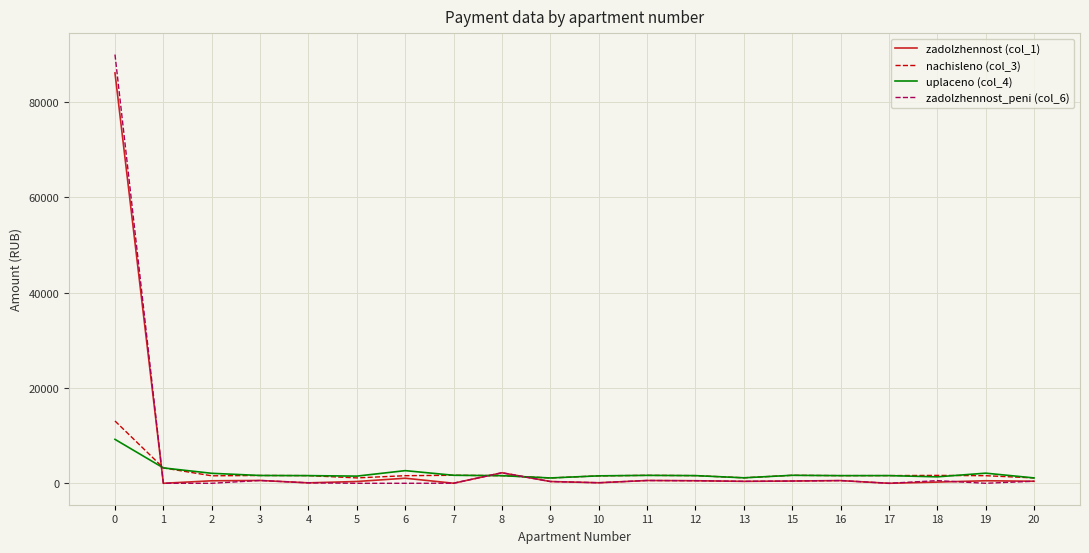

Is it true that uplaceno (col_4) equals 9220.0 at 0?

True